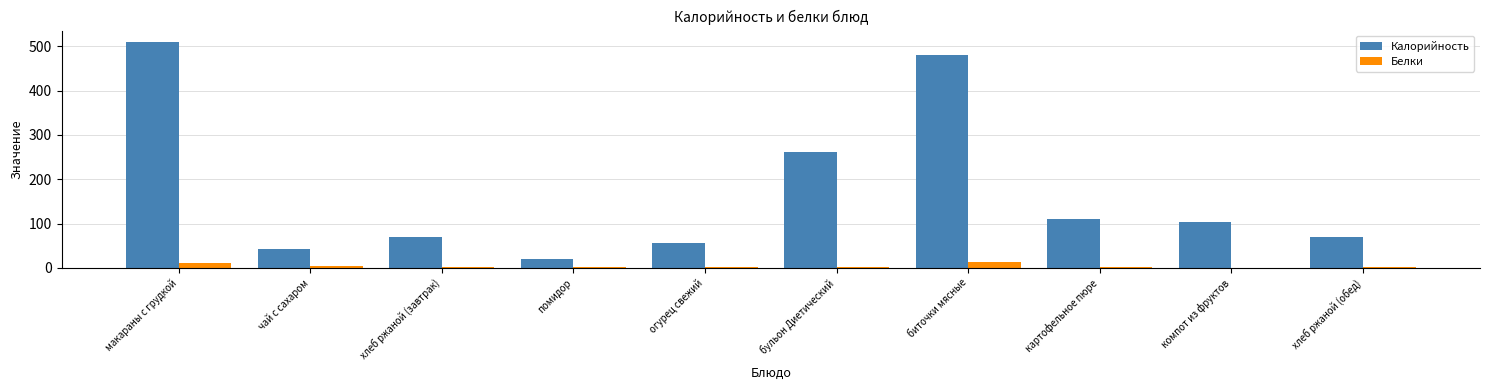

Which category has the highest value across all series?

макараны с грудкой